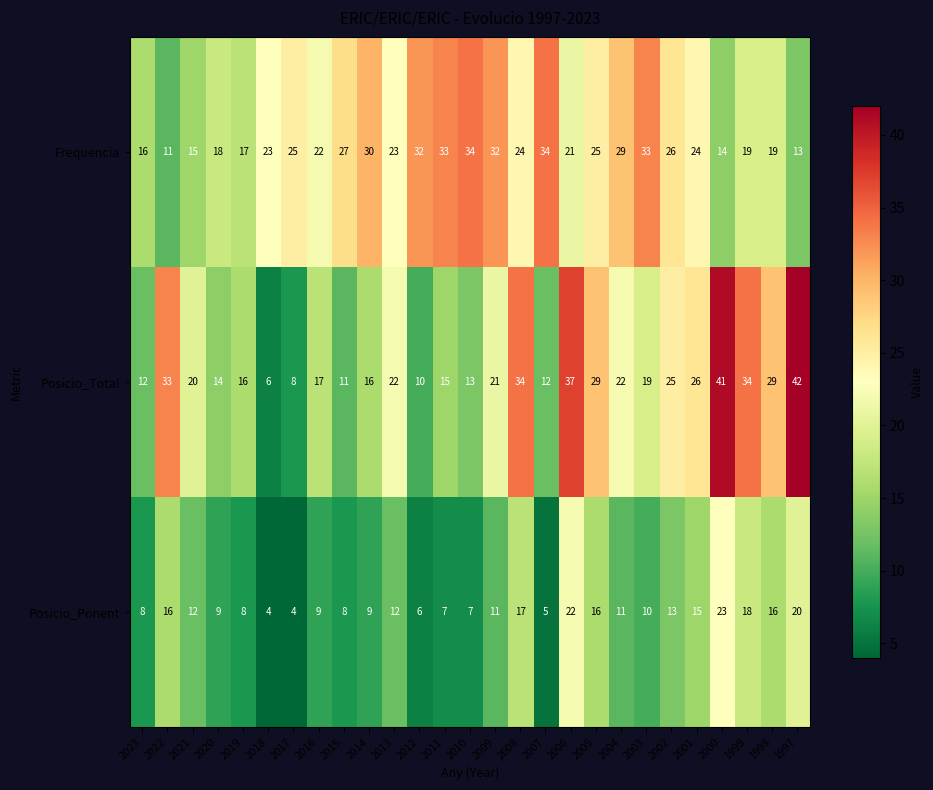

Where does the Posicio_Total series first go above 20?

2022